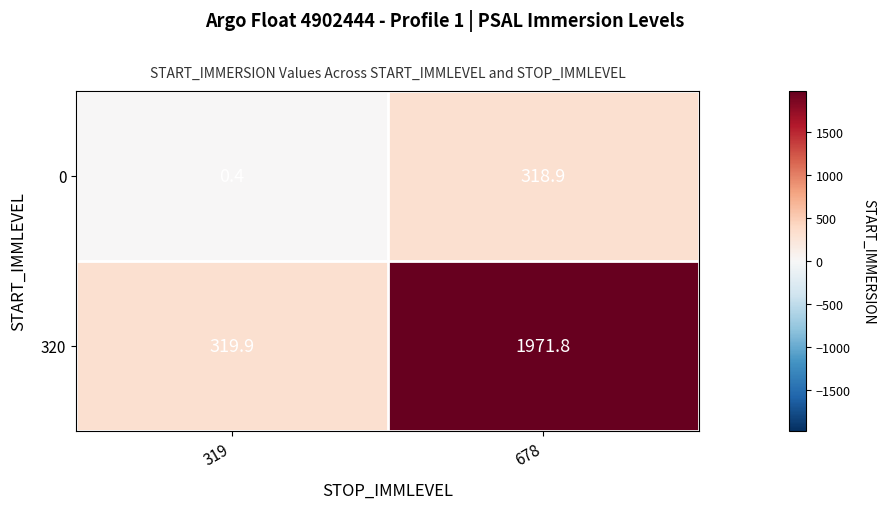

At which label does 320 reach its minimum?

319